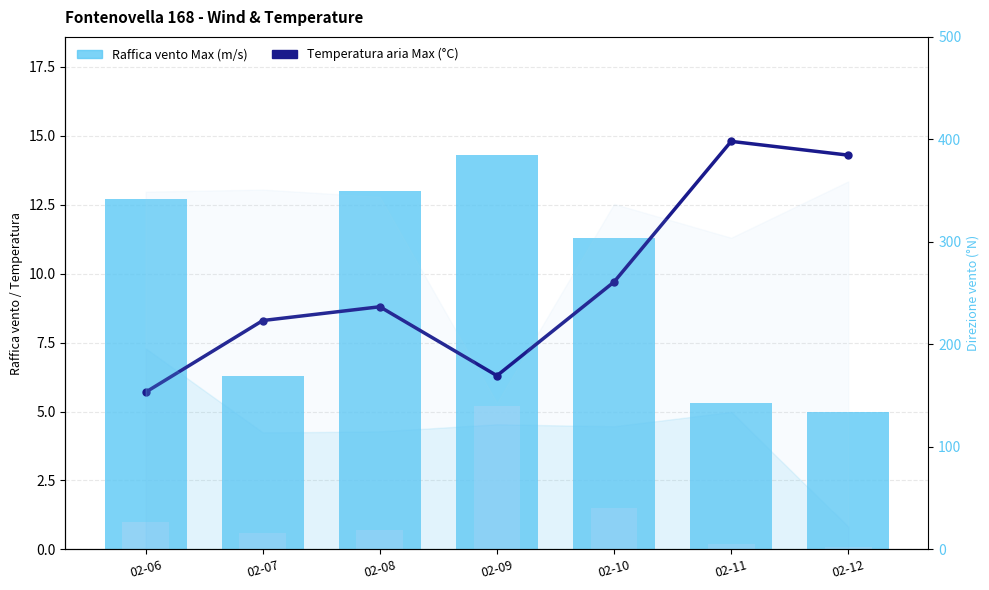

Is it true that Raffica vento Max (m/s) equals 14.3 at 02-09?

True